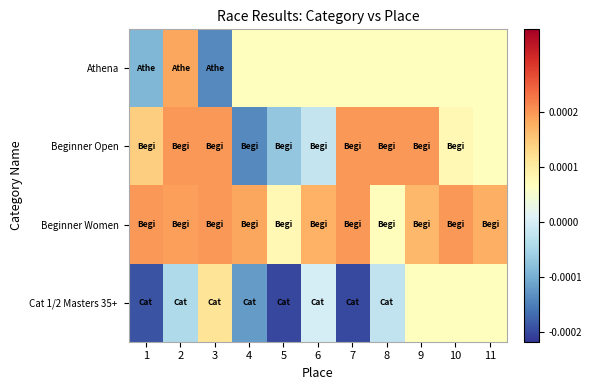

Rank the series by their maximum value, from lowest to highest.

Cat 1/2 Masters 35+, Athena, Beginner Open, Beginner Women